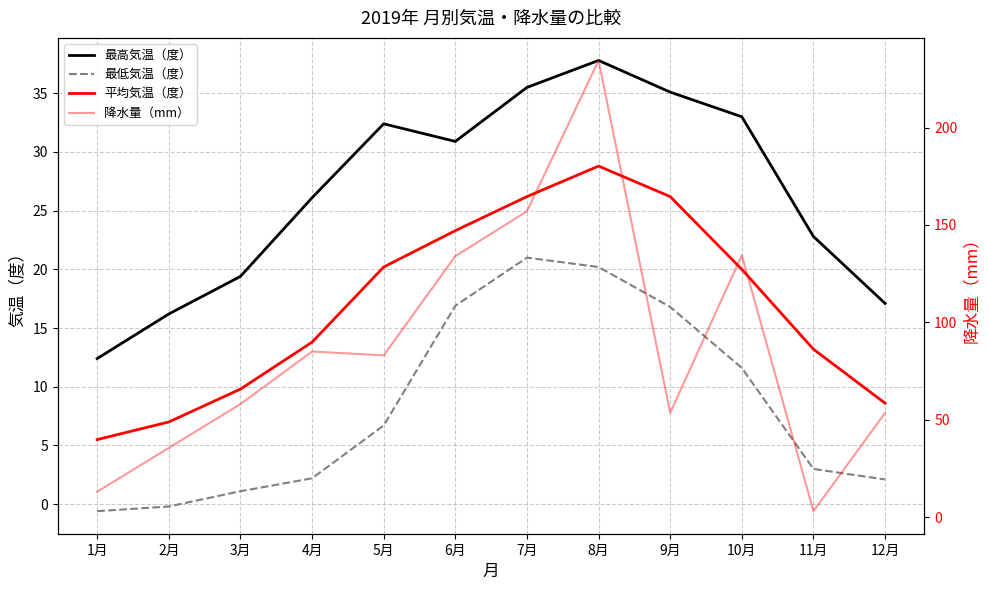

Where do 降水量（mm） and 最高気温（度） first cross each other?

10月 and 11月